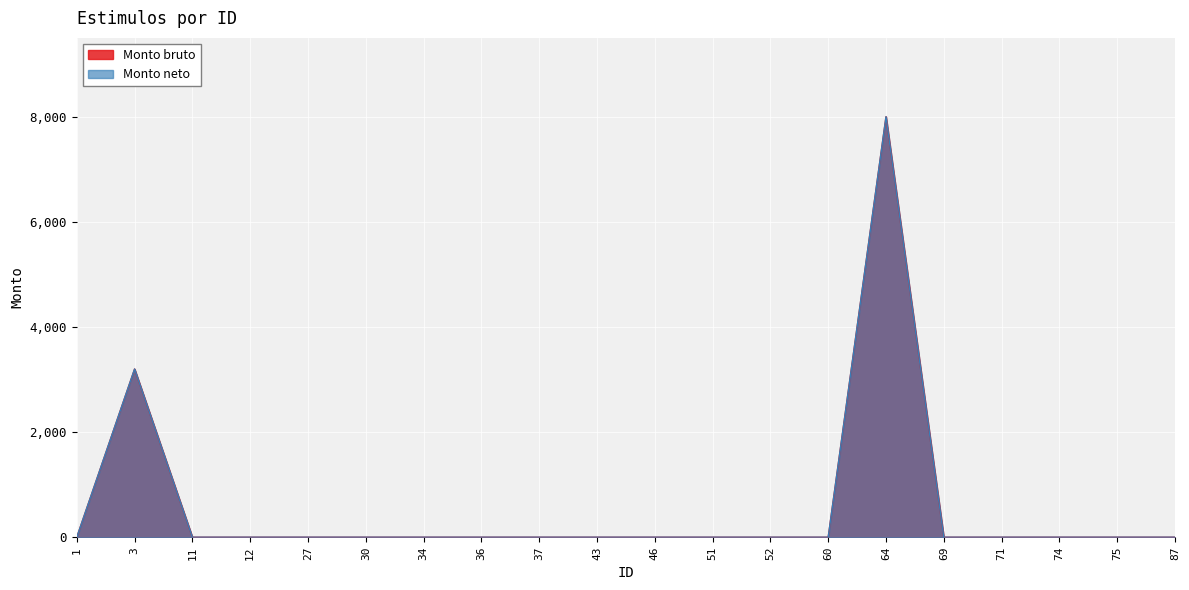

Reading left to right, what are all the values shown in this chart?

Monto bruto: 1=0	3=3200	11=0	12=0	27=0	30=0	34=0	36=0	37=0	43=0	46=0	51=0	52=0	60=0	64=8000	69=0	71=0	74=0	75=0	87=0
Monto neto: 1=0	3=3200	11=0	12=0	27=0	30=0	34=0	36=0	37=0	43=0	46=0	51=0	52=0	60=0	64=8000	69=0	71=0	74=0	75=0	87=0